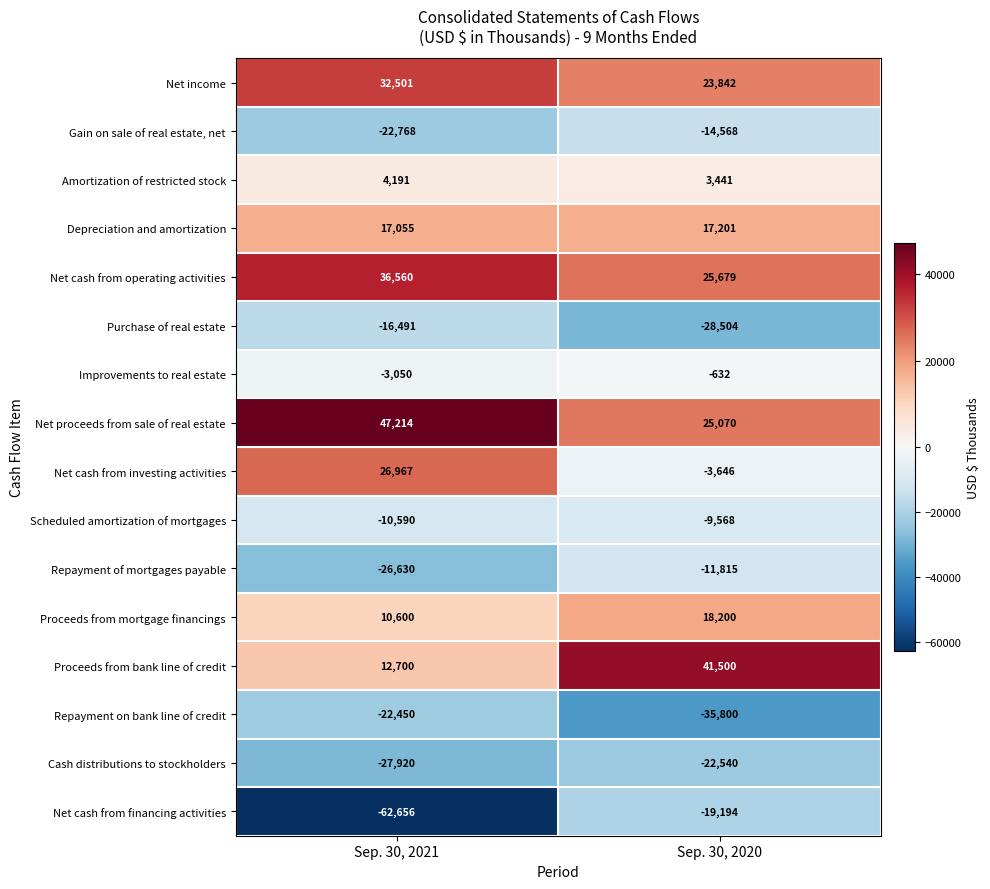

What is the sum of all Gain on sale of real estate, net values?

-37336